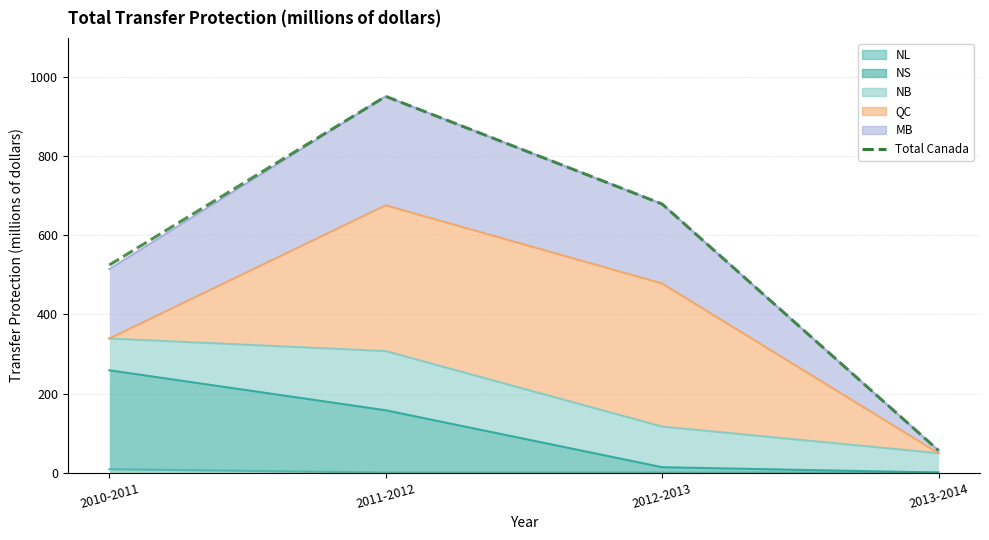

How many lines are shown in the chart?

1